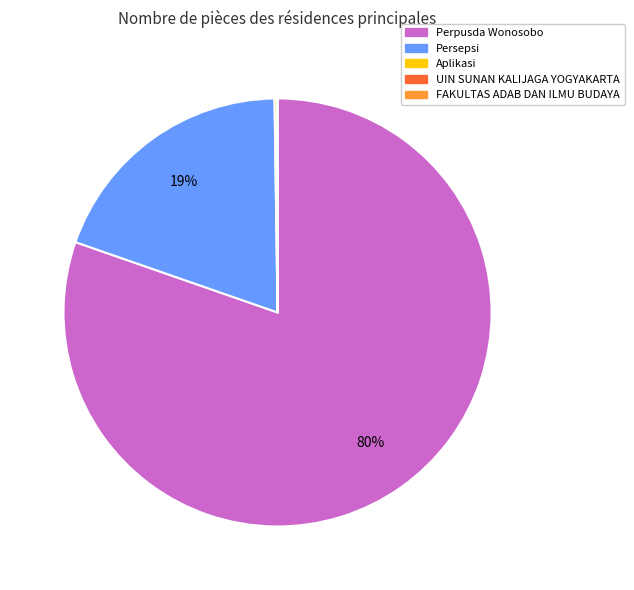

Does Perpusda Wonosobo represent more than half of the total?

Yes